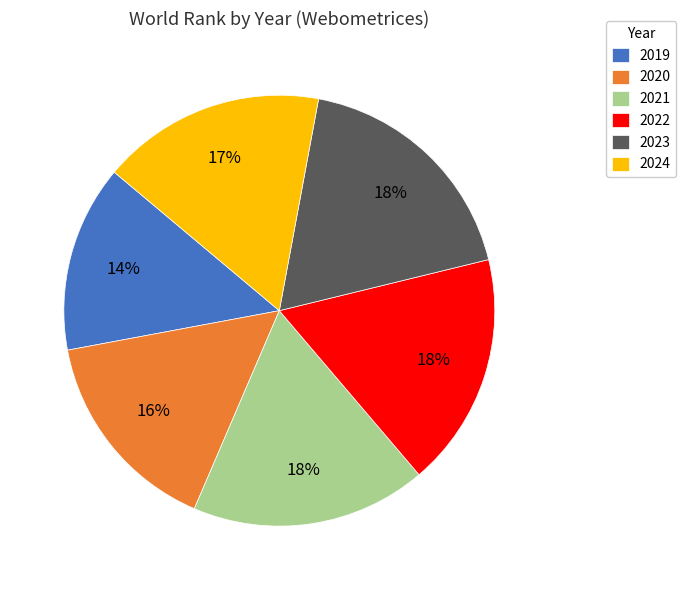

To the nearest percent, what is the combined percentage of 2024 and 2023?

35%